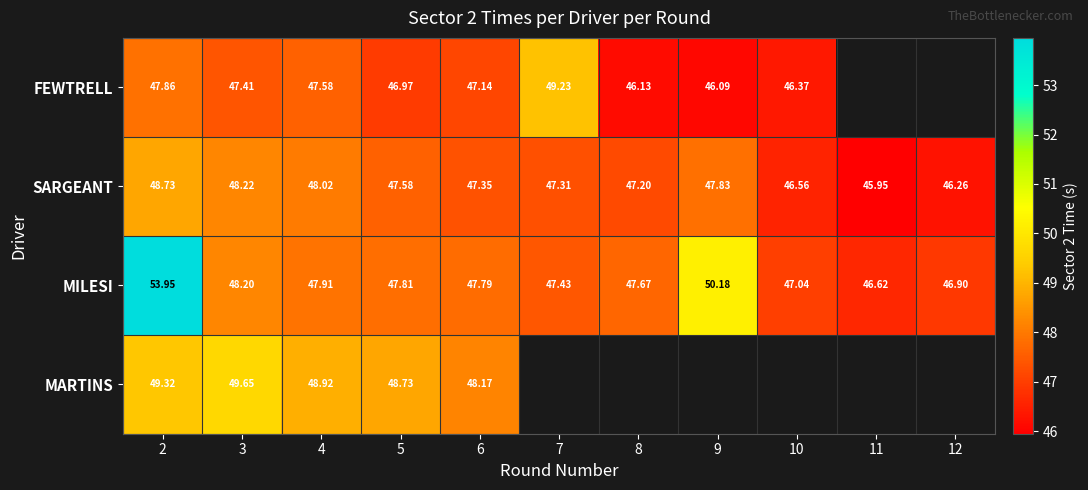

At how many categories does at least one series exceed 51?

1